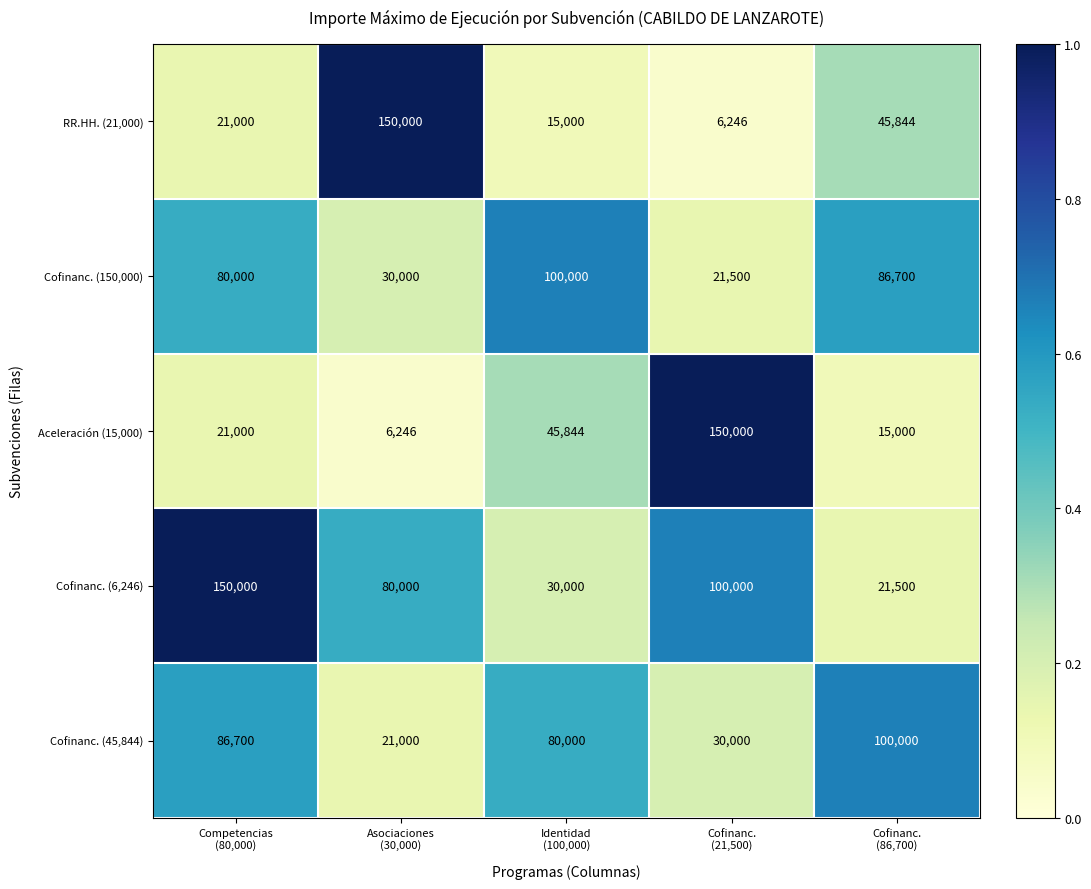

What is the difference between the maximum and minimum values in the RR.HH. (21,000) series?

143754